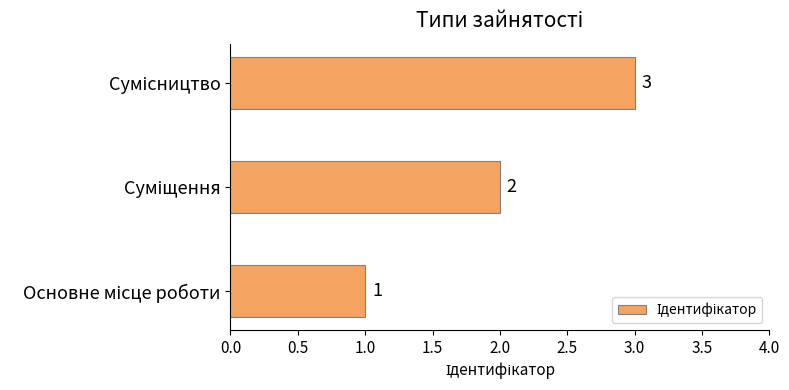

How many values are between 1 and 3?

3